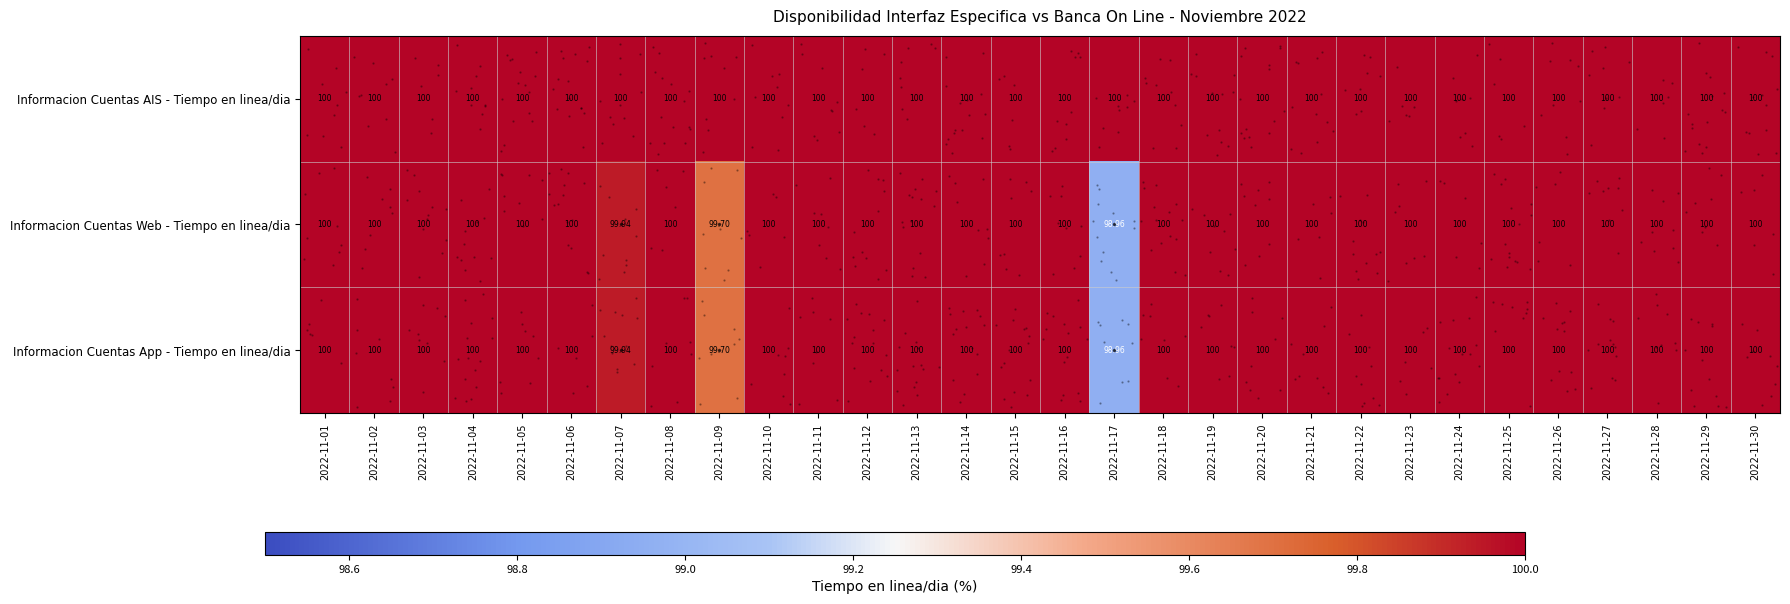

Rank the series by their maximum value, from highest to lowest.

Informacion Cuentas AIS - Tiempo en linea/dia, Informacion Cuentas Web - Tiempo en linea/dia, Informacion Cuentas App - Tiempo en linea/dia